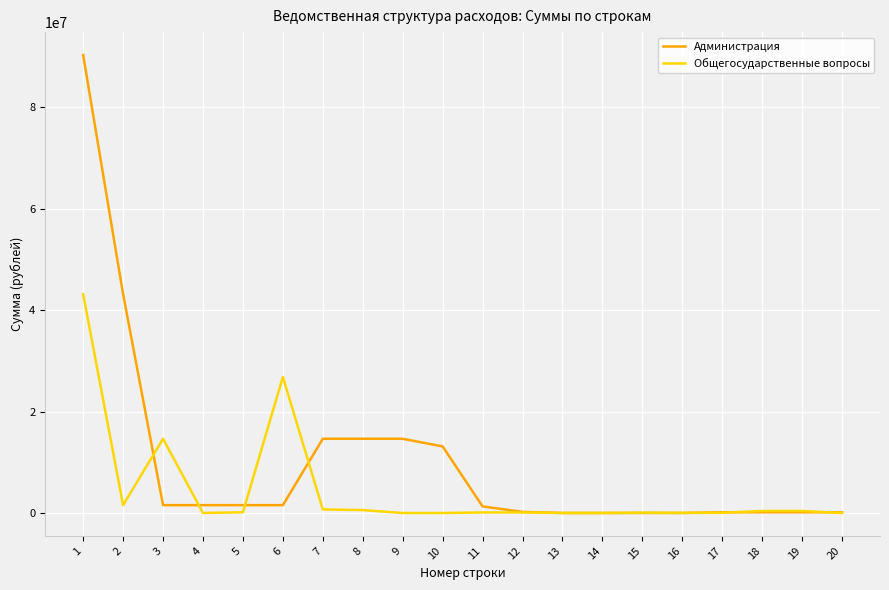

Is the value of Администрация at 6 greater than the value of Общегосударственные вопросы at 19?

Yes